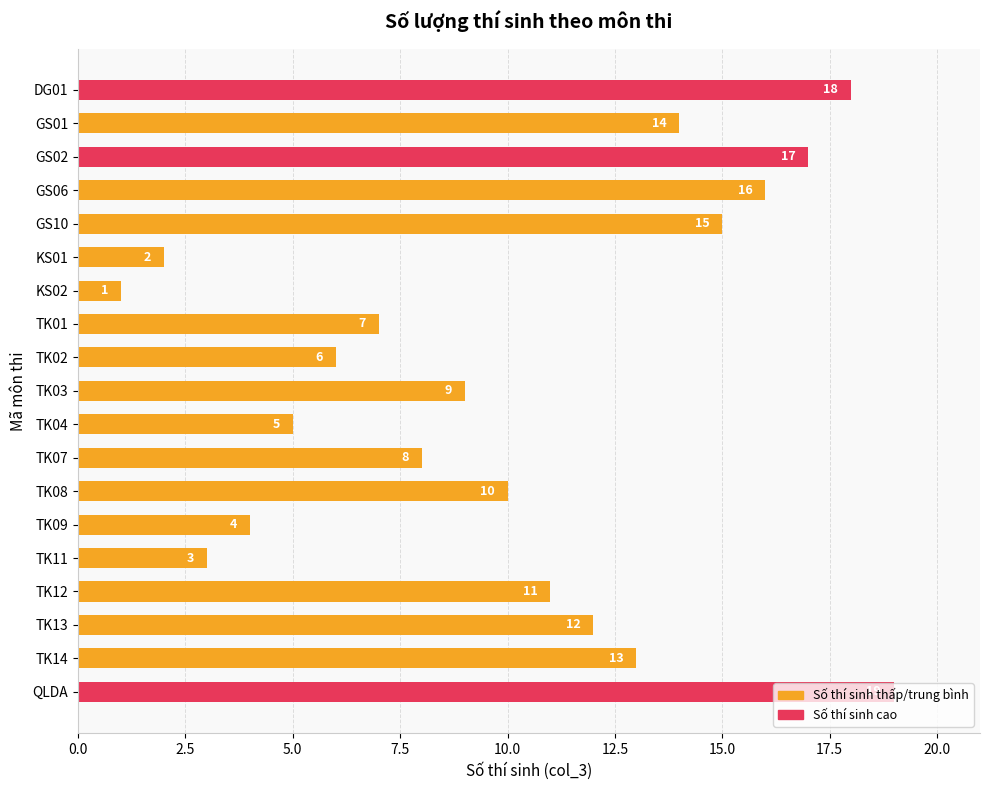

How many values are below 10?

9